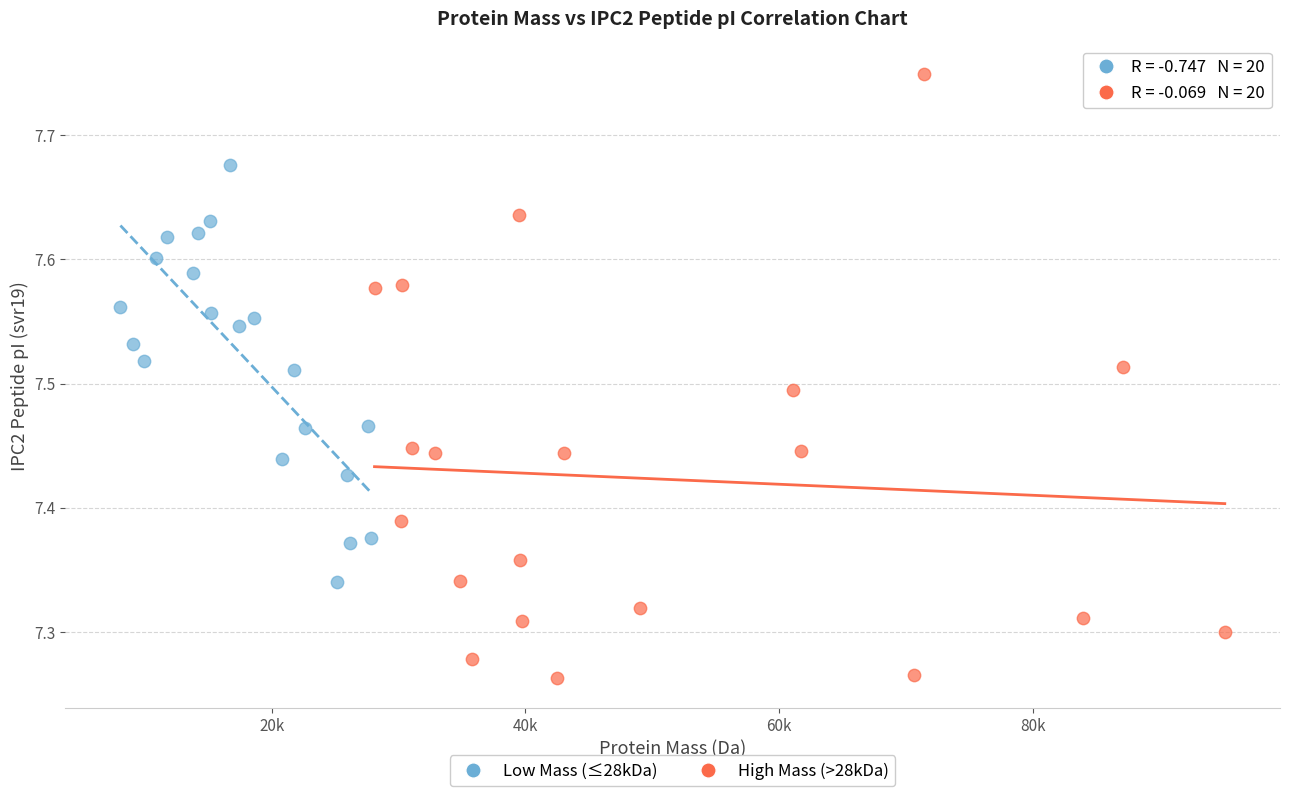

Which series has the widest spread of Y values?

High Mass (>28kDa)